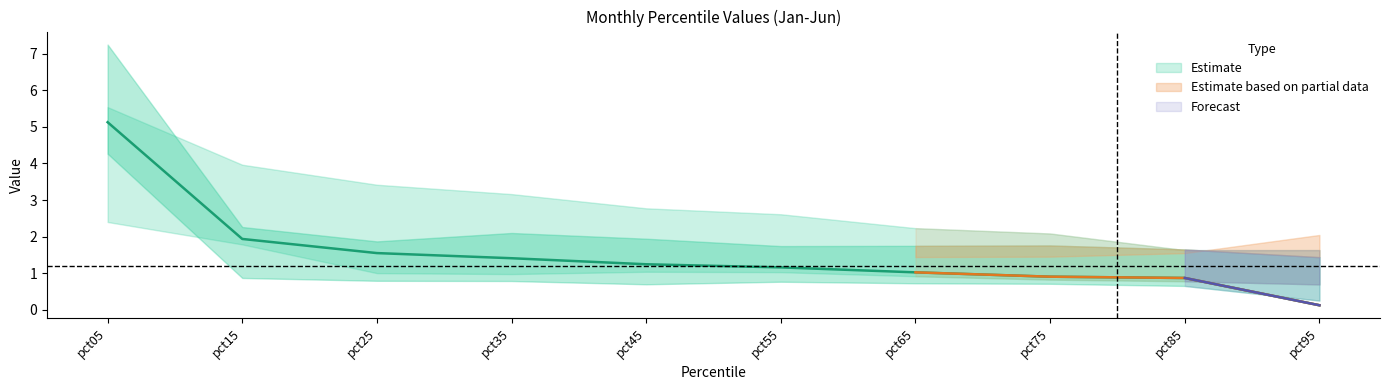

Reading left to right, transcribe all the data shown in this chart.

Jan: pct05=5.1	pct15=1.9	pct25=1.6	pct35=1.4	pct45=1.2	pct55=1.2	pct65=1.0	pct75=0.9	pct85=0.9	pct95=0.1
Feb: pct05=7.2	pct15=2.3	pct25=1.9	pct35=2.1	pct45=1.9	pct55=1.7	pct65=1.7	pct75=1.8	pct85=1.7	pct95=1.4
Mar: pct05=5.5	pct15=4.0	pct25=3.4	pct35=3.2	pct45=2.8	pct55=2.6	pct65=2.2	pct75=2.1	pct85=1.6	pct95=1.6
Apr: pct05=3.1	pct15=2.4	pct25=1.5	pct35=1.5	pct45=1.5	pct55=1.4	pct65=1.4	pct75=1.5	pct85=1.6	pct95=2.0
May: pct05=2.4	pct15=1.8	pct25=1.0	pct35=1.0	pct45=1.0	pct55=1.0	pct65=0.9	pct75=0.8	pct85=0.8	pct95=0.7
Jun: pct05=4.3	pct15=0.9	pct25=0.8	pct35=0.8	pct45=0.7	pct55=0.8	pct65=0.7	pct75=0.7	pct85=0.7	pct95=0.3